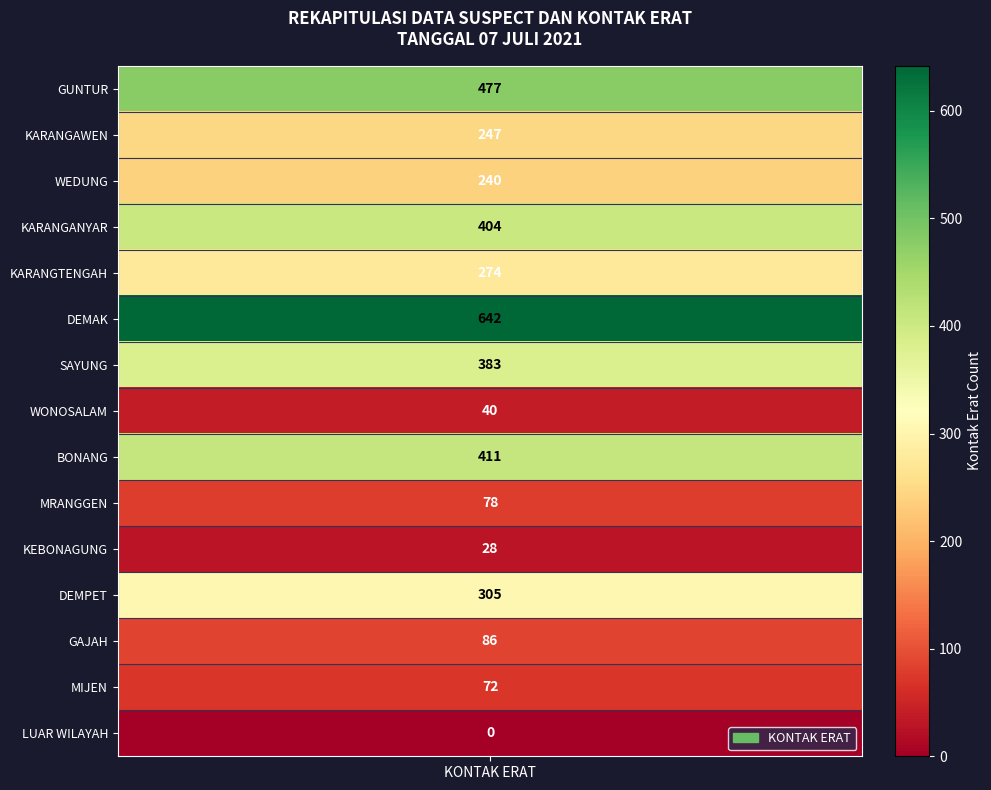

What is the ratio of the value at KEBONAGUNG to the value at WEDUNG?

0.1